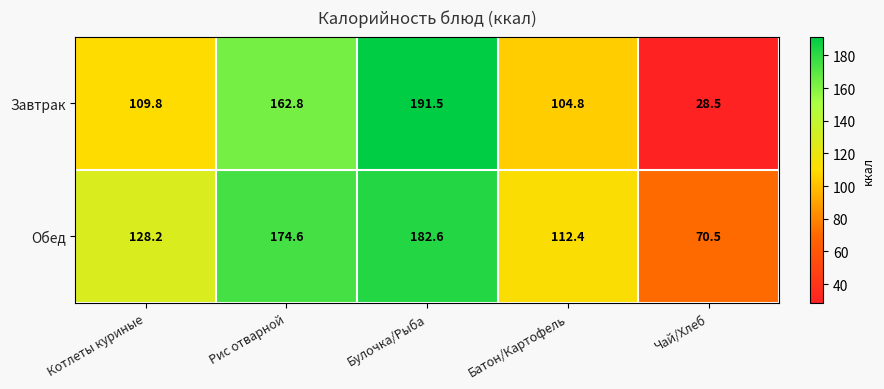

Rank the series by their maximum value, from lowest to highest.

Обед, Завтрак